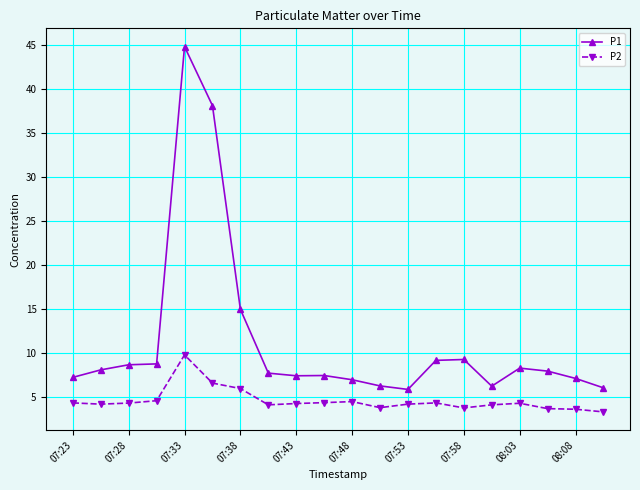

What is the minimum value shown in the chart?

3.3